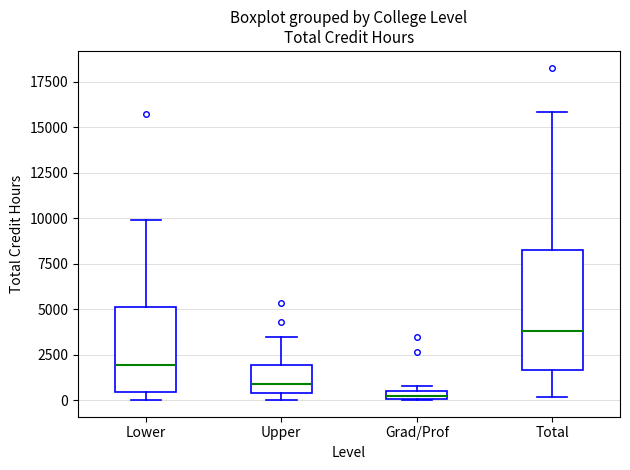

Comparing the boxes themselves (not the whiskers), which one is the tallest?

Total